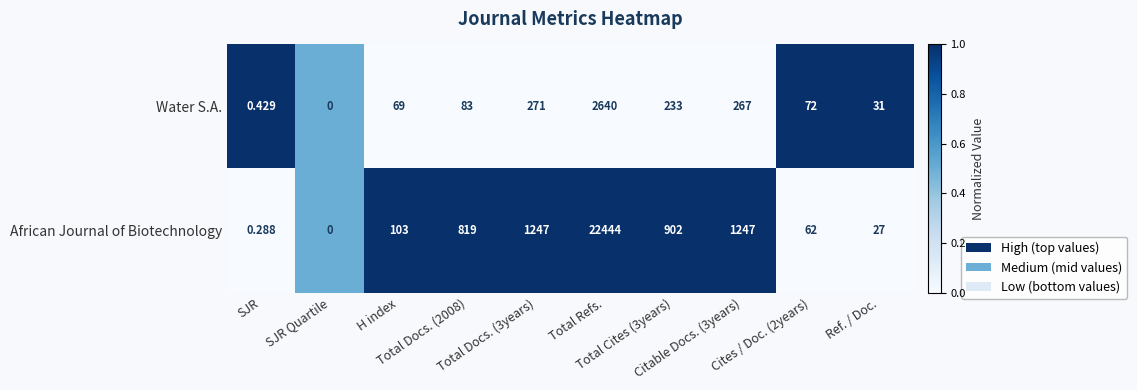

List the series in order of their peak value, lowest first.

Water S.A., African Journal of Biotechnology